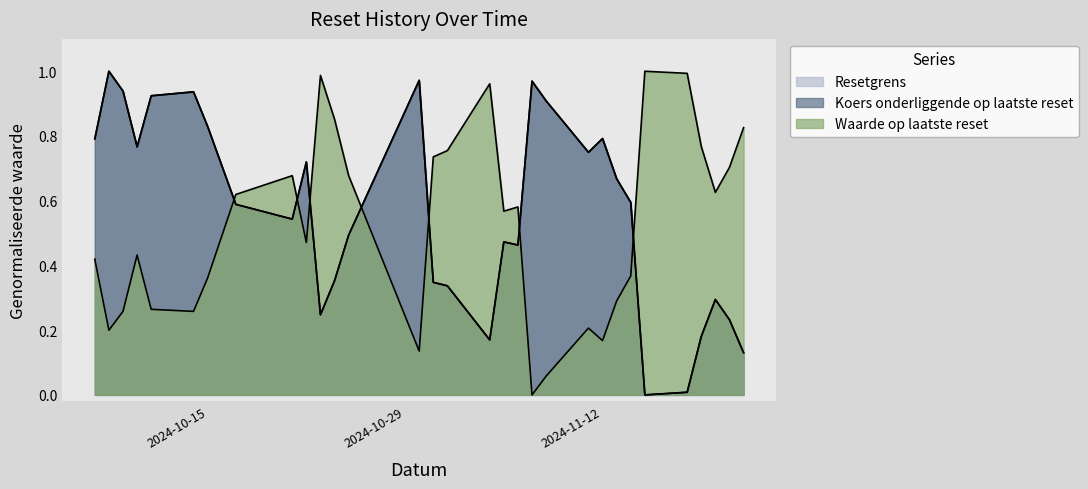

Which series has the largest range (max minus min)?

Resetgrens